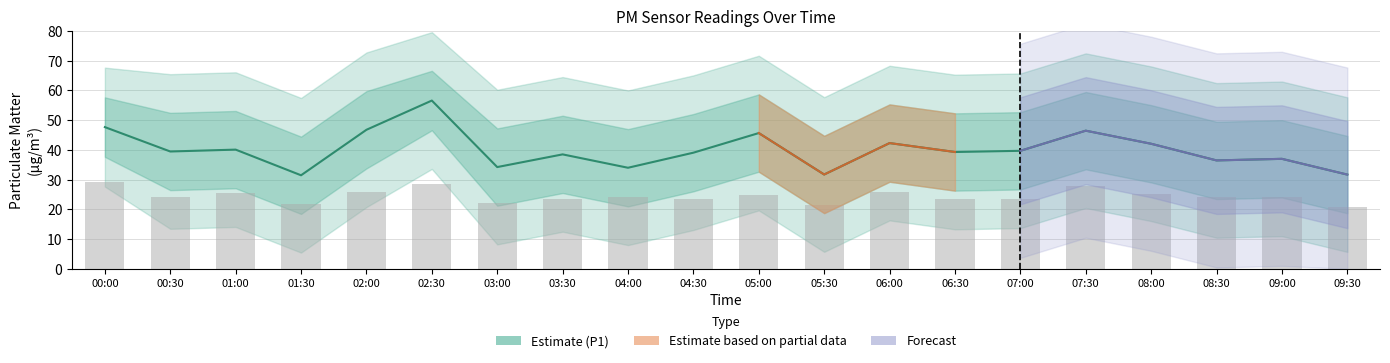

The P1_outer_lower series shows 13.3 at 06:30. True or false?

True